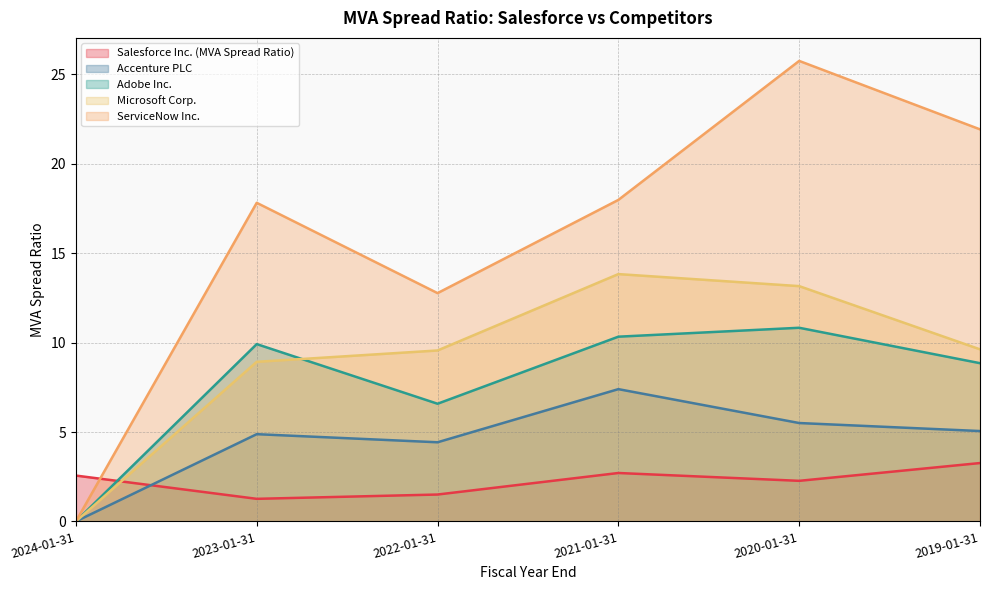

Which series has the largest total across all categories?

ServiceNow Inc.